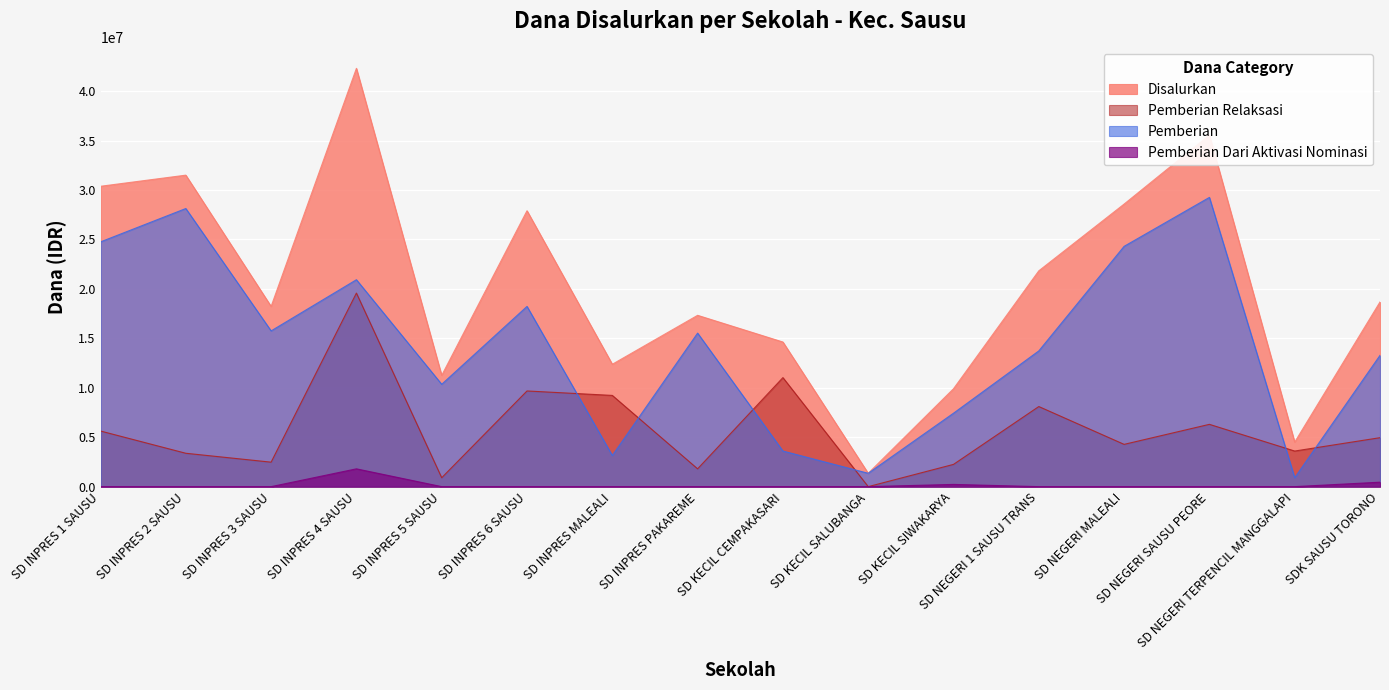

True or false: Pemberian Dari Aktivasi Nominasi and Disalurkan intersect in this chart.

False